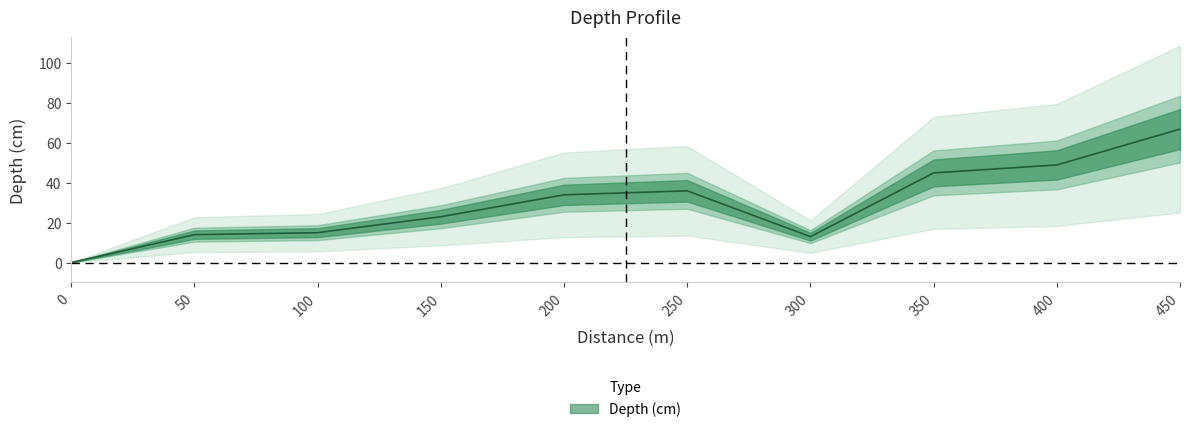

What is the difference between the values at 0 and 300?

13